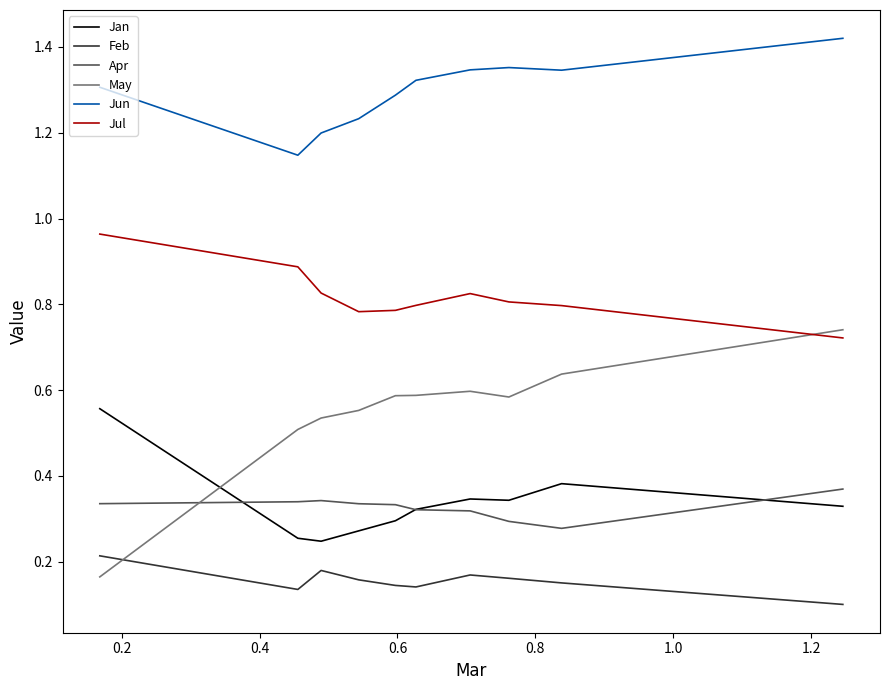

Which series has the largest total across all categories?

Jun